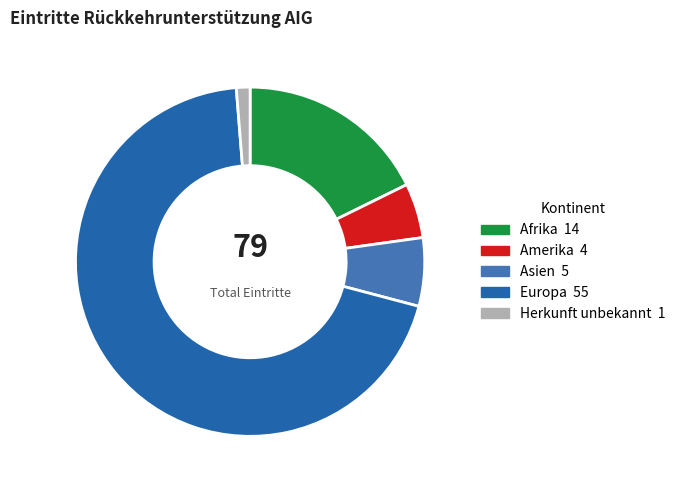

To the nearest percent, what is the average slice percentage?

20%